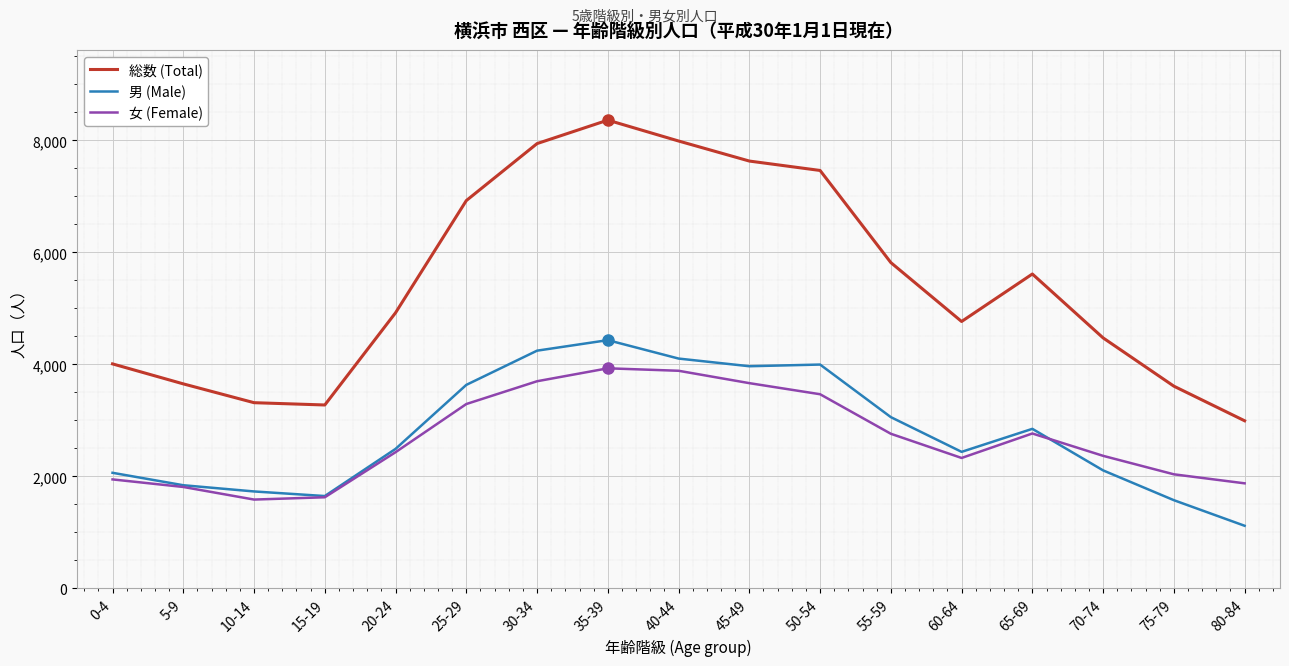

Where is 総数 (Total) nearest to the value 5676?

65-69